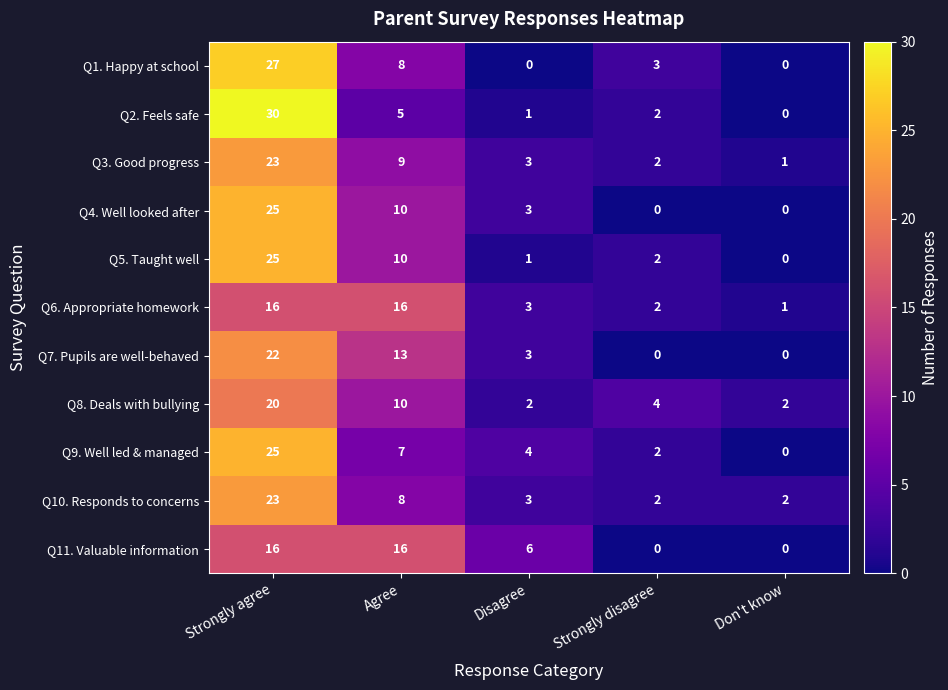

Is it true that Q6. Appropriate homework equals 2 at Don't know?

False